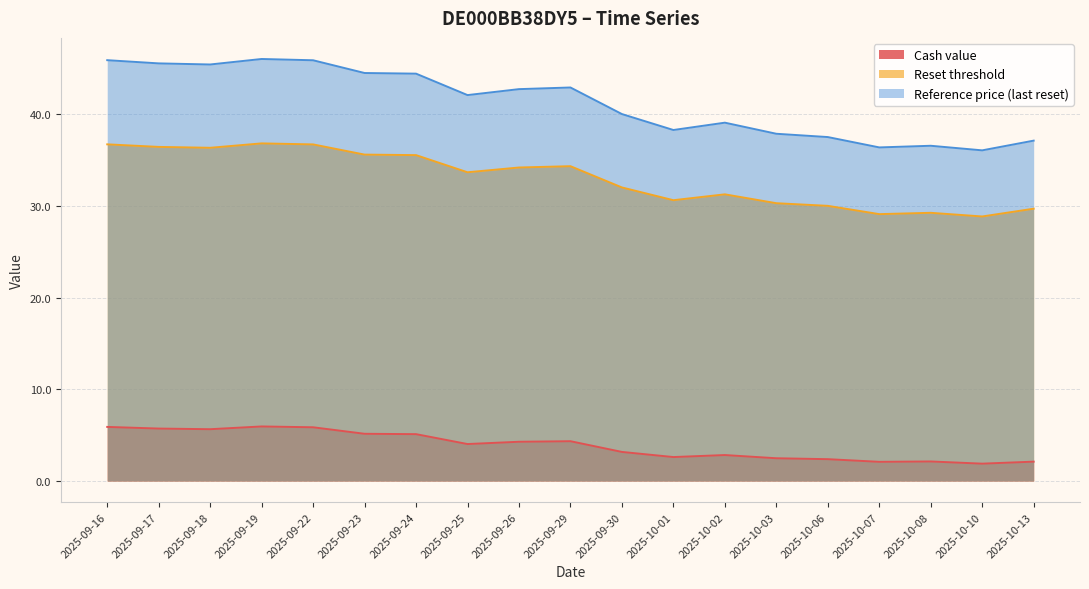

At which category does Reset threshold reach its first local valley?

2025-09-18